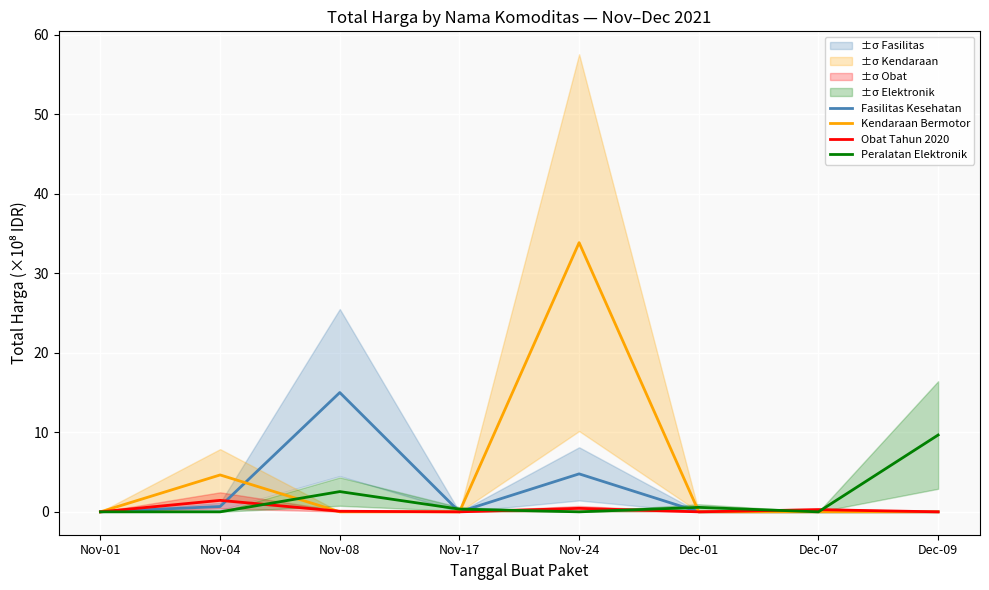

How many positive values does the Kendaraan Bermotor series have?

2